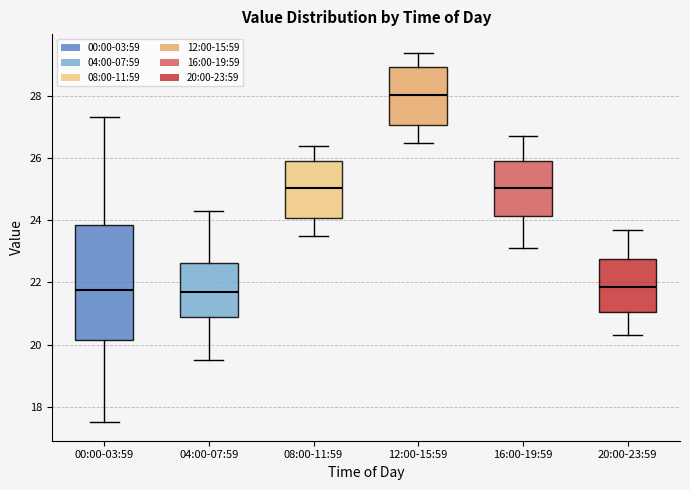

Reading left to right, transcribe this box plot: for each box, give where its median line is, the range the box spans, and where its two whiskers end, as read against the y-axis. The values are not printed on the chart, so give them approximately, as read against the axis.

00:00-03:59: median 21.8, box 20.2 to 23.8, whiskers 17.6 to 27.4
04:00-07:59: median 21.8, box 20.8 to 22.6, whiskers 19.6 to 24.4
08:00-11:59: median 25.0, box 24.0 to 26.0, whiskers 23.6 to 26.4
12:00-15:59: median 28.0, box 27.0 to 29.0, whiskers 26.6 to 29.4
16:00-19:59: median 25.0, box 24.2 to 26.0, whiskers 23.2 to 26.8
20:00-23:59: median 21.8, box 21.0 to 22.8, whiskers 20.4 to 23.8